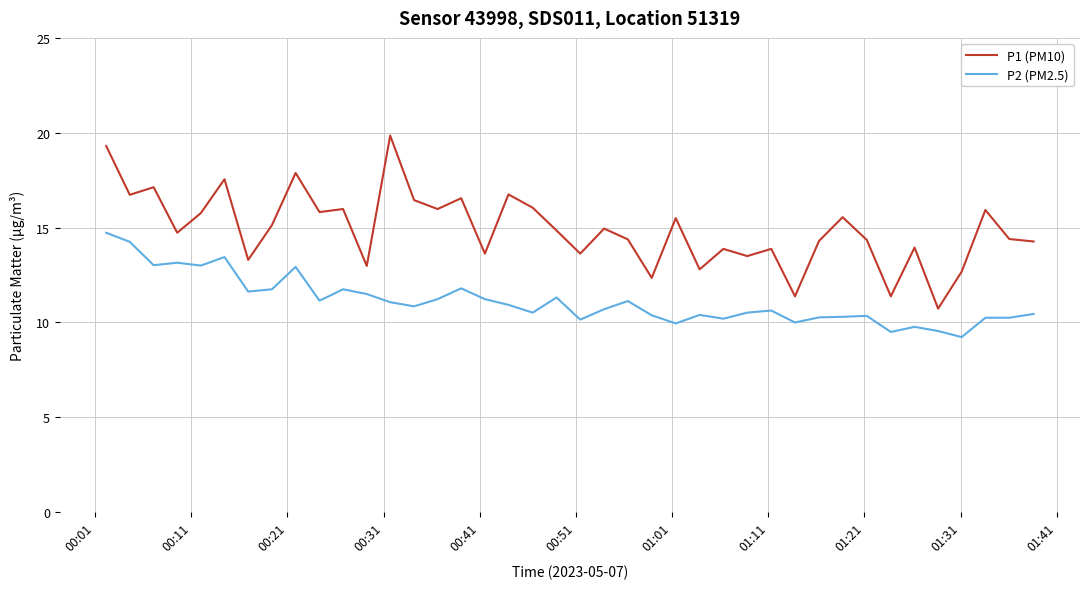

What are all the series names shown in the legend?

P1 (PM10), P2 (PM2.5)